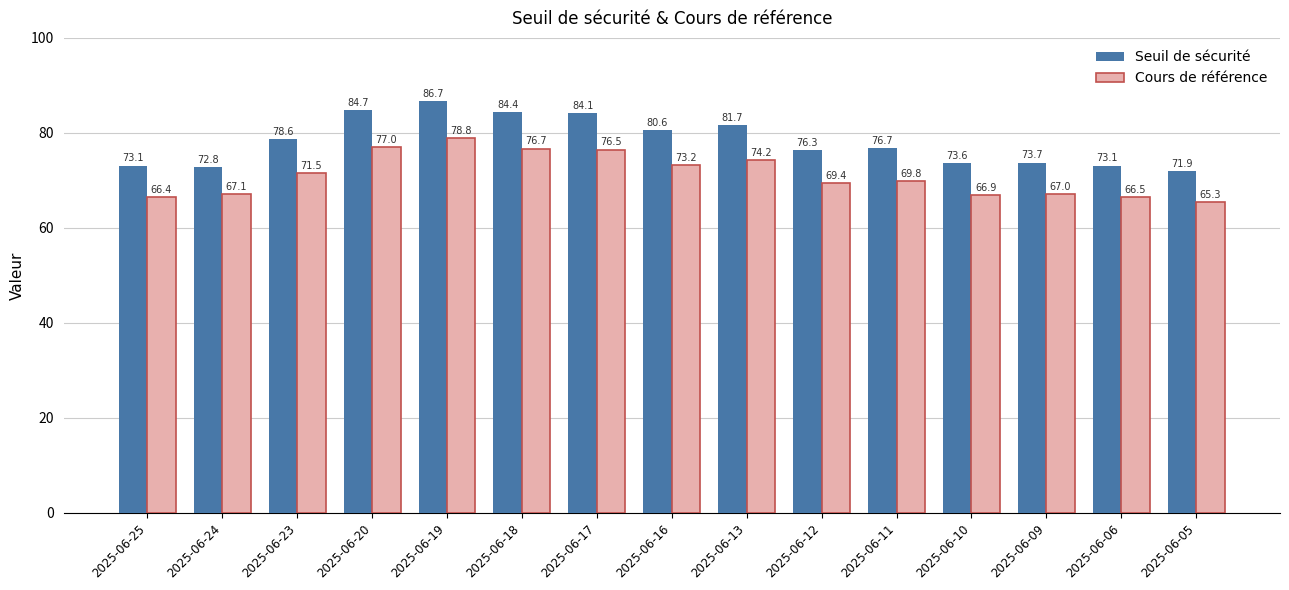

The value of Cours de référence at 2025-06-24 is 23.8. True or false?

False